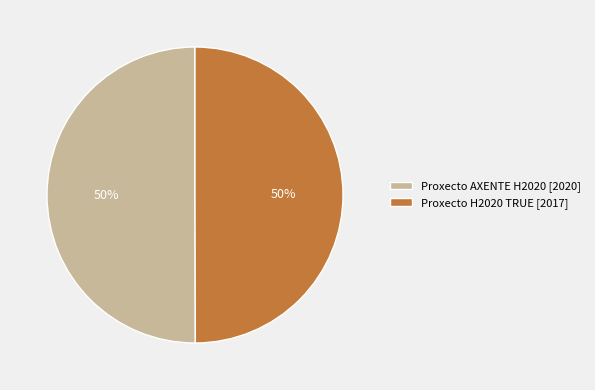

To the nearest percent, what percentage of the pie is Proxecto AXENTE H2020 [2020]?

50%